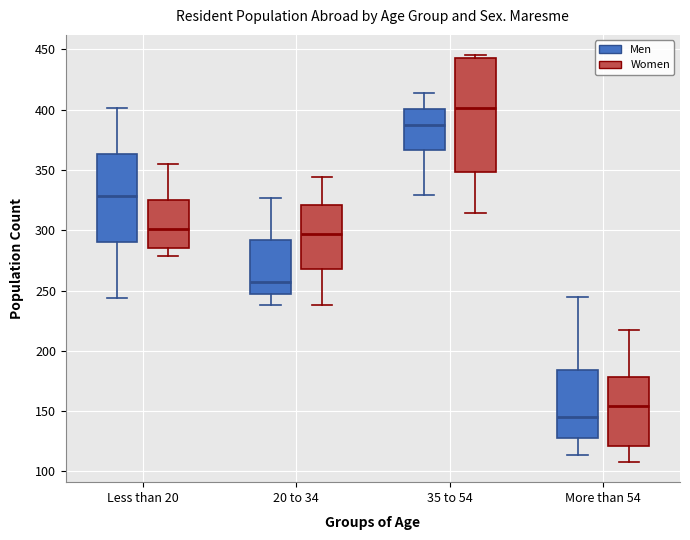

Where does the median line of the box for More than 54 (Men) sit on the y-axis? The values are not printed on the chart, so give them approximately, as read against the axis.

145